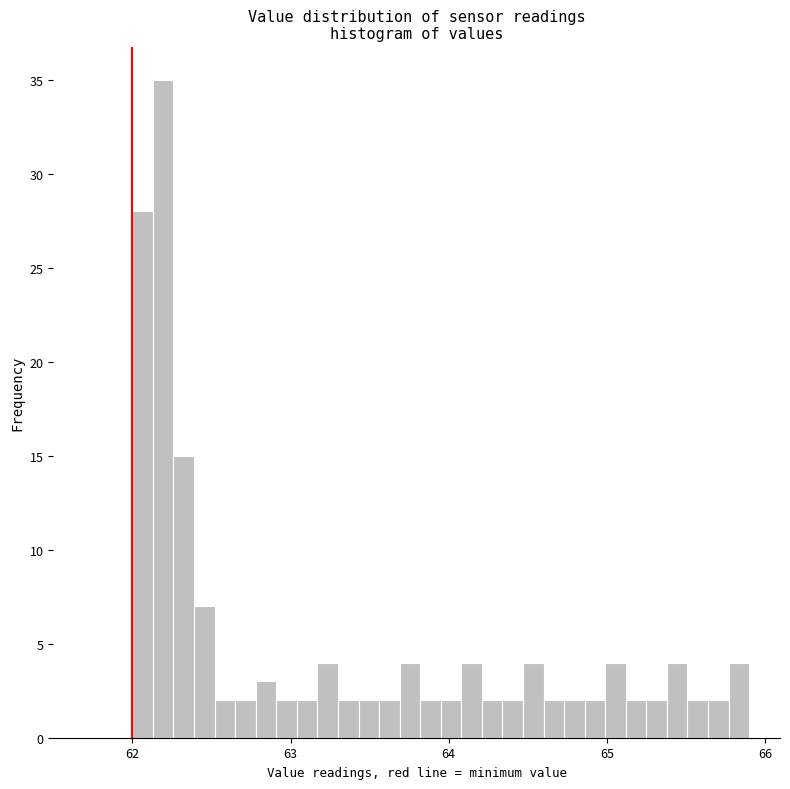

Read against the x-axis, roughly where is the centre of the tallest bar?

62.2